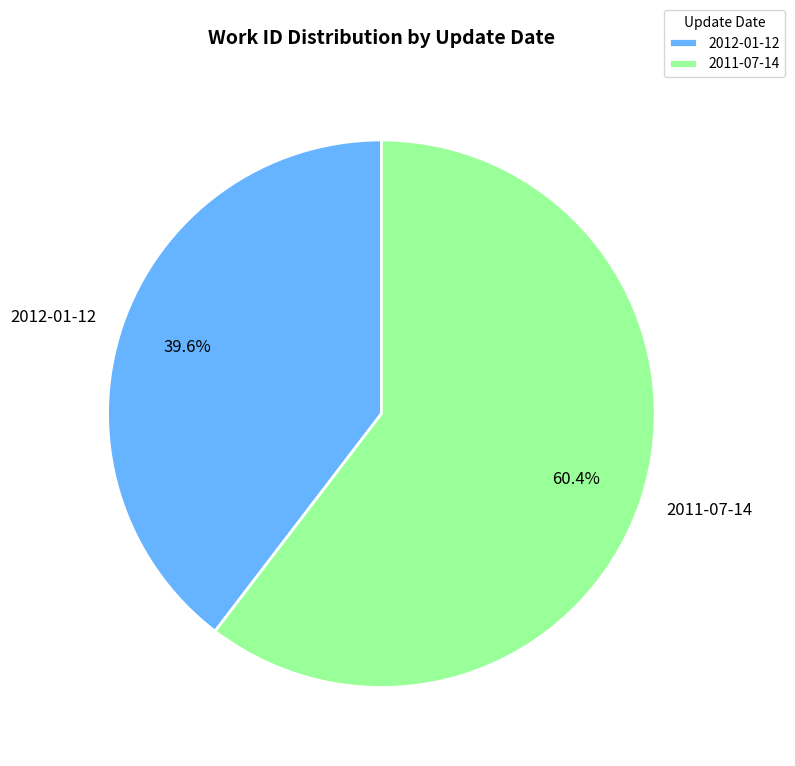

Rank the categories by value from highest to lowest.

2011-07-14, 2012-01-12